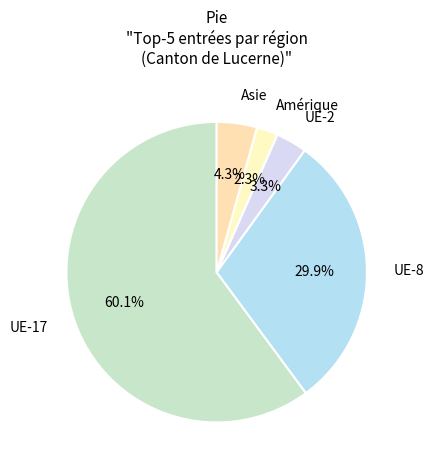

How many segments does this pie chart have?

5